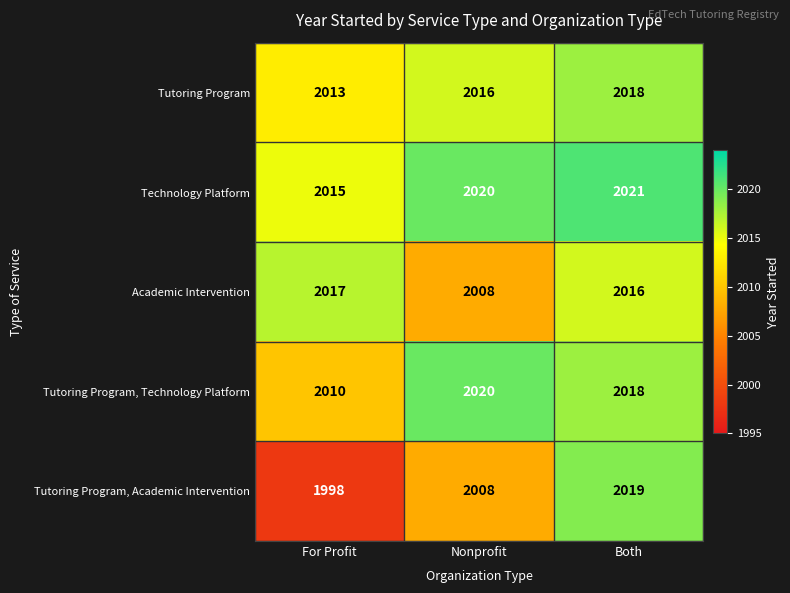

What is the average value of the Tutoring Program series?

2016